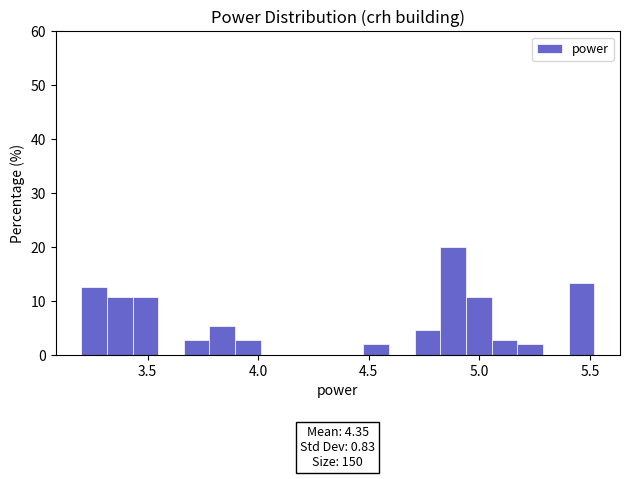

Around what value on the x-axis is the tallest bar? Give the approximate position of its centre, as read against the axis.

4.90